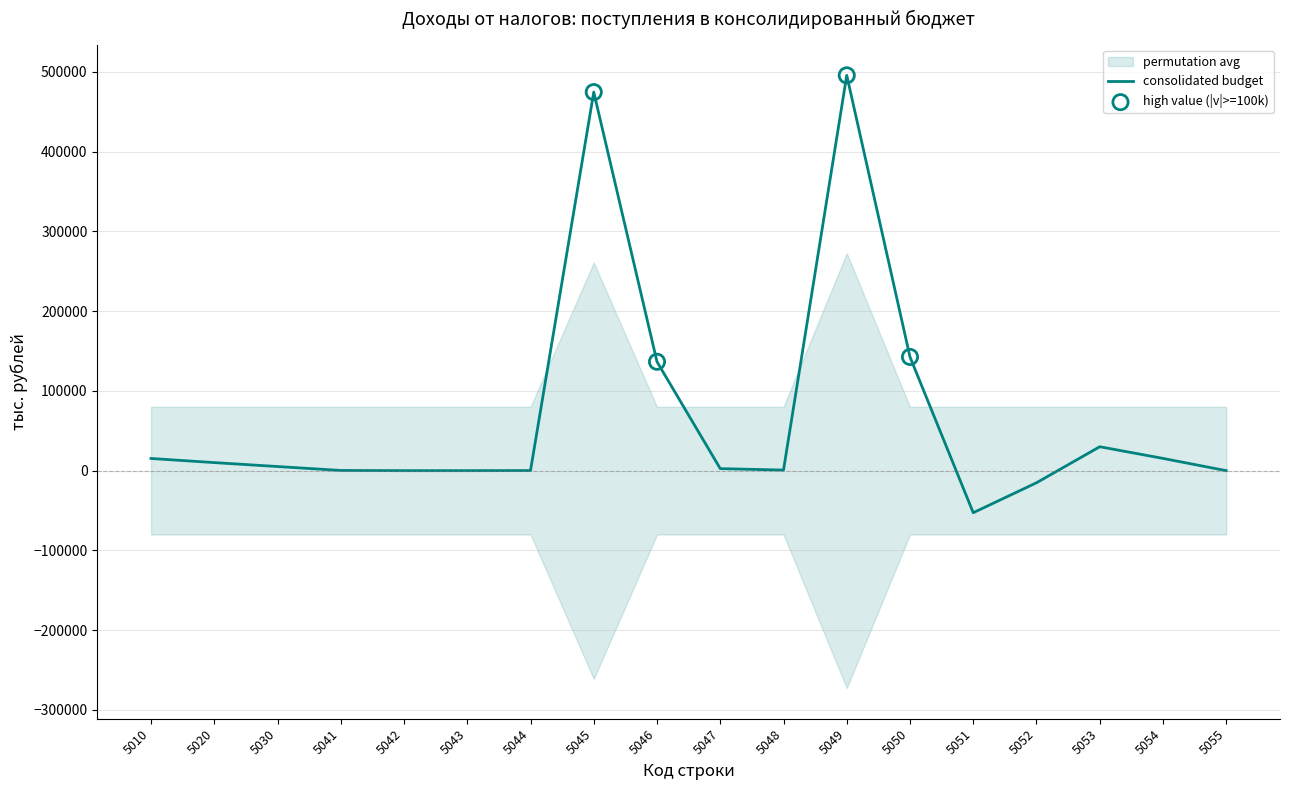

Which has a higher value, 5046 or 5054?

5046